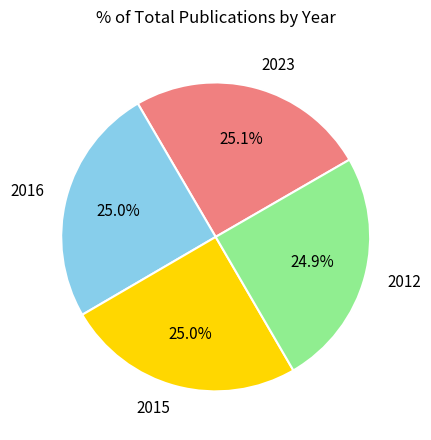

How much of the chart is everything except 2012?

75.1%